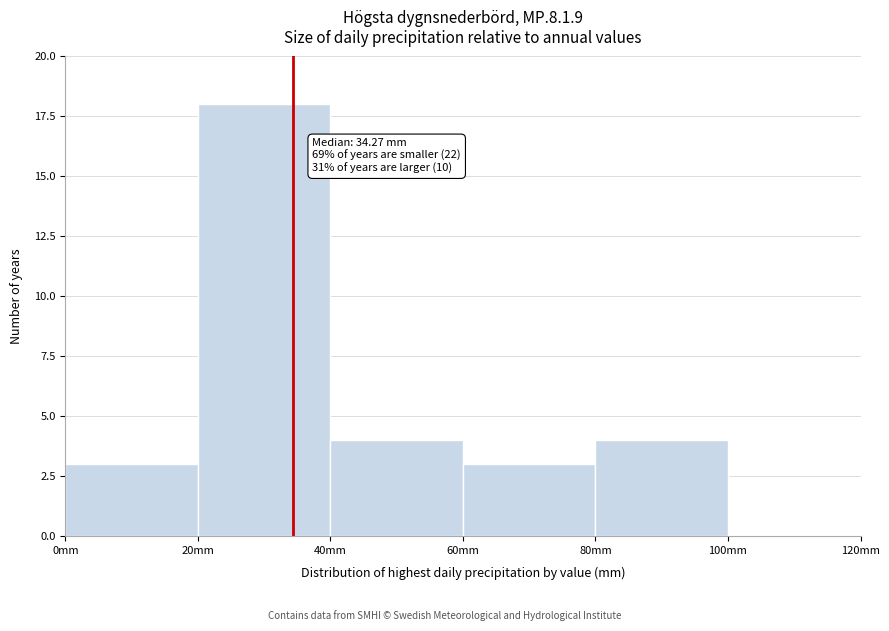

Over which range of the x-axis is the bar tallest?

20 to 40